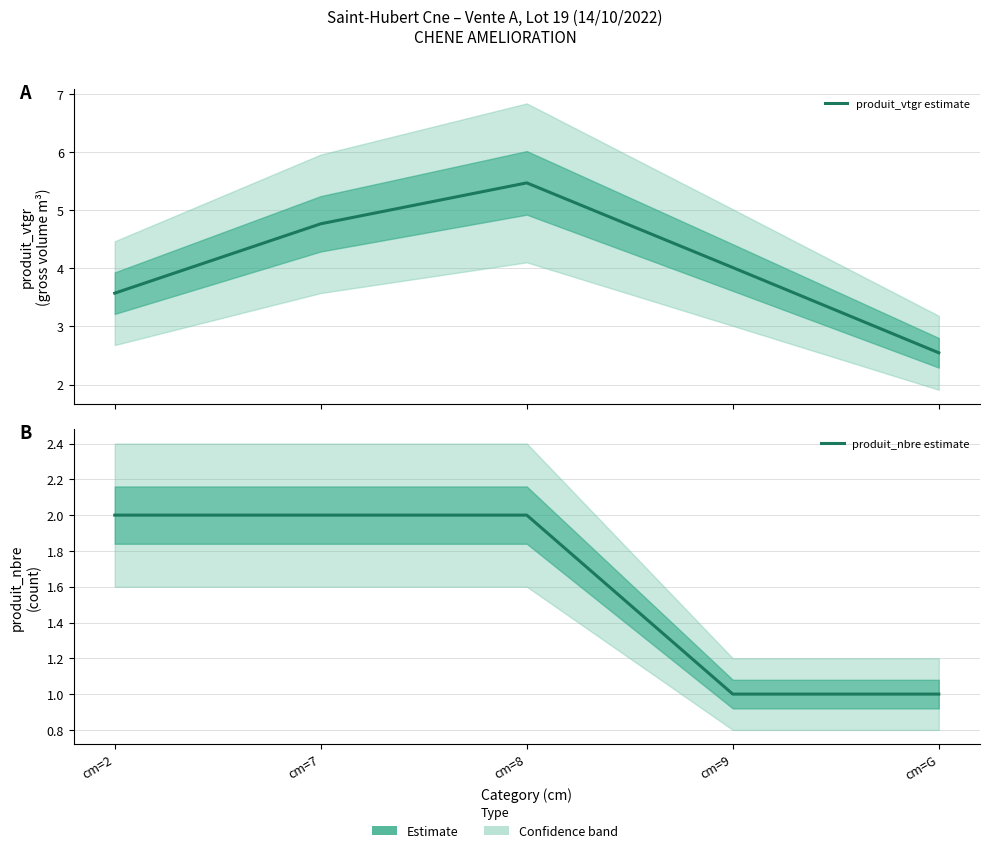

Reading left to right, extract all data points from this chart.

produit_vtgr estimate: 3.6	4.8	5.5	4.0	2.5
produit_nbre estimate: 2.0	2.0	2.0	1.0	1.0